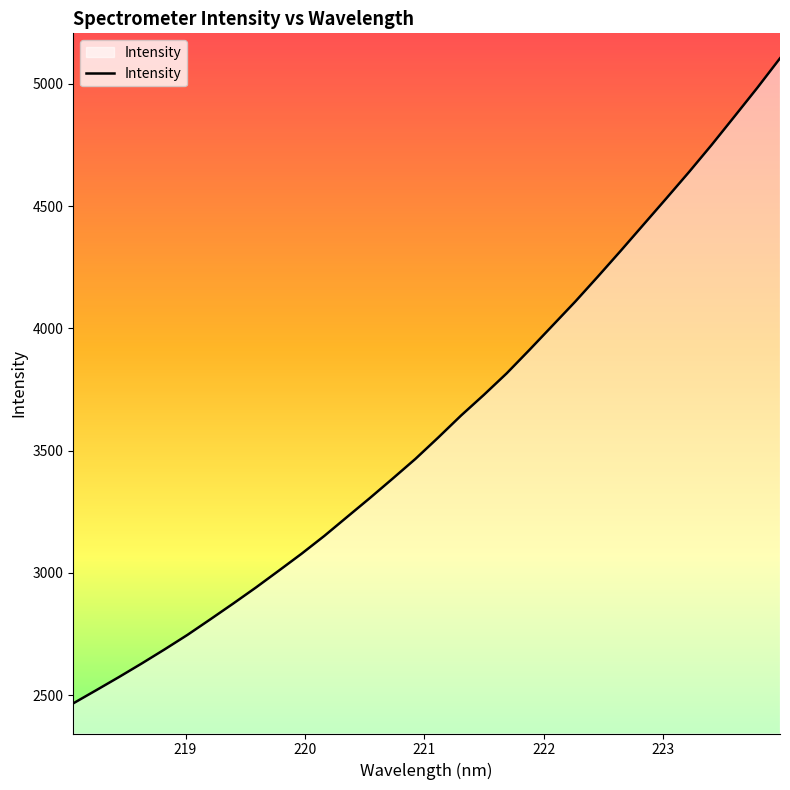

What is the maximum value shown in the chart?

5104.4